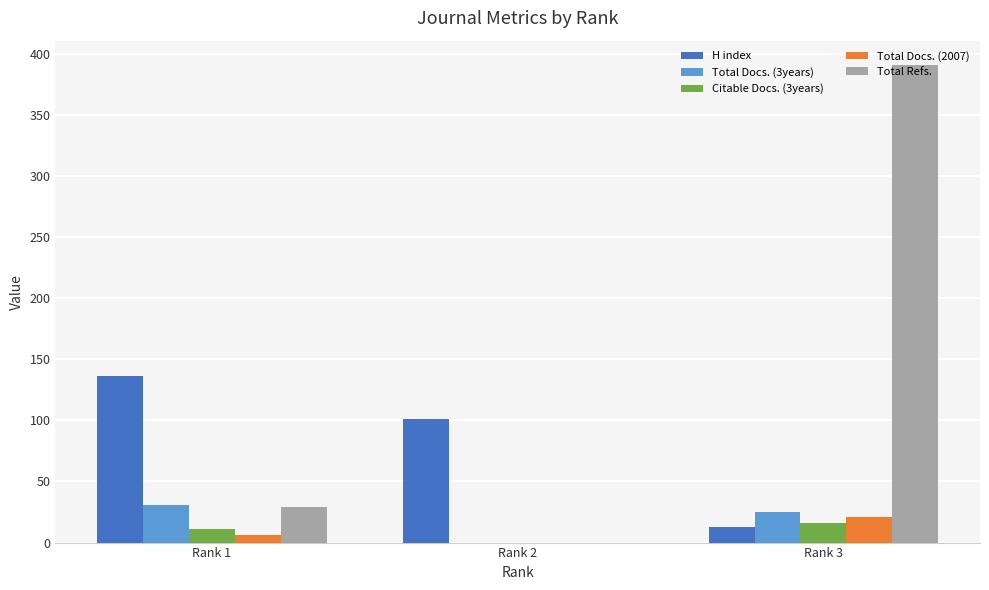

What is the average value of the Total Docs. (3years) series?

19